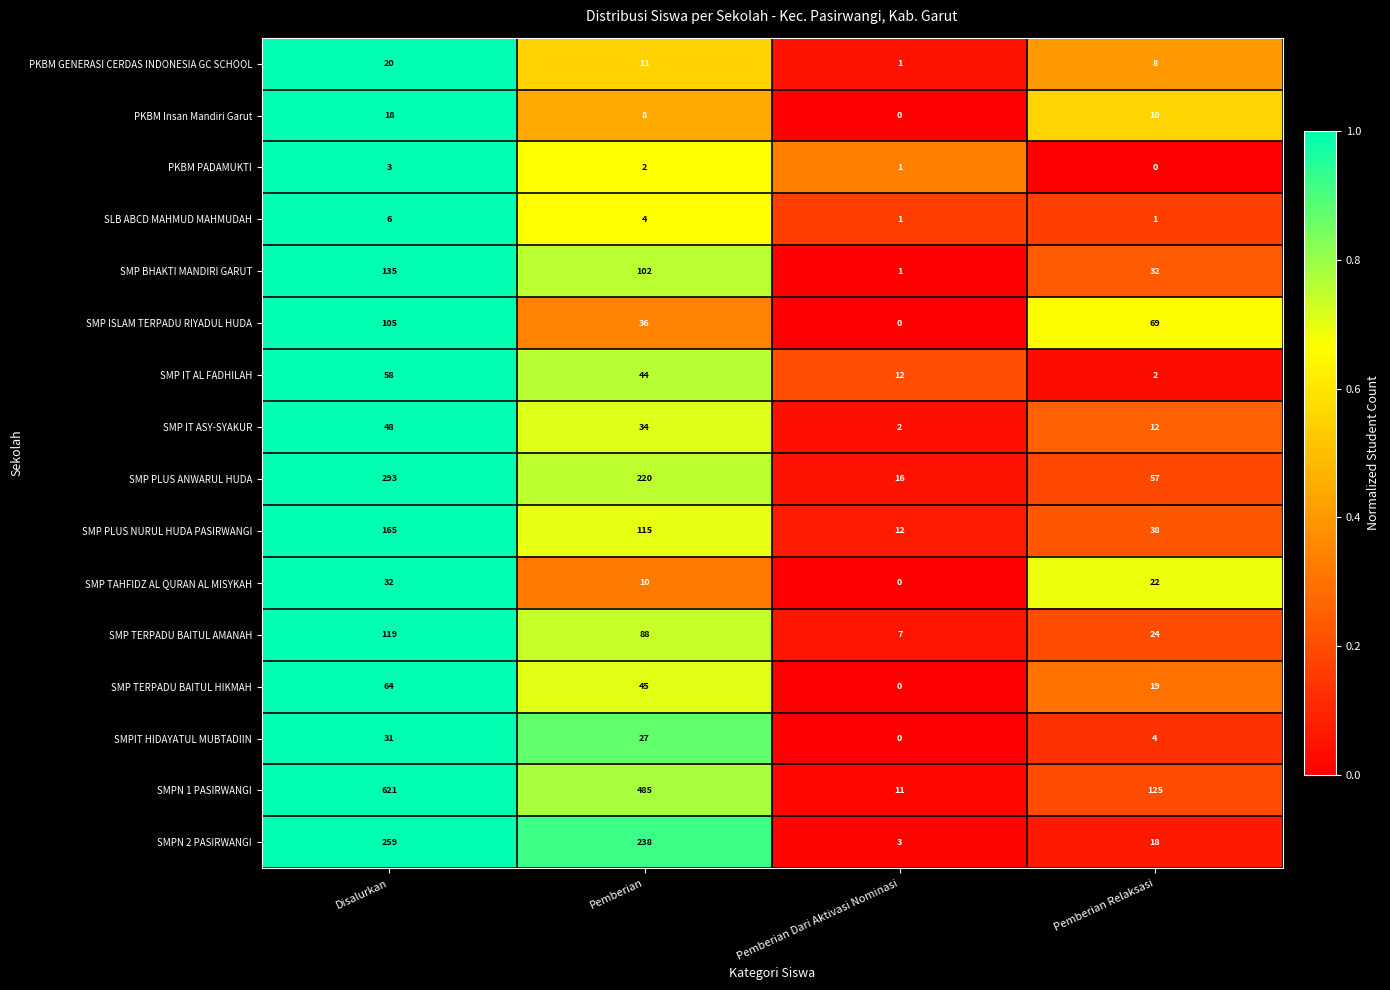

How many distinct data groups are displayed?

16